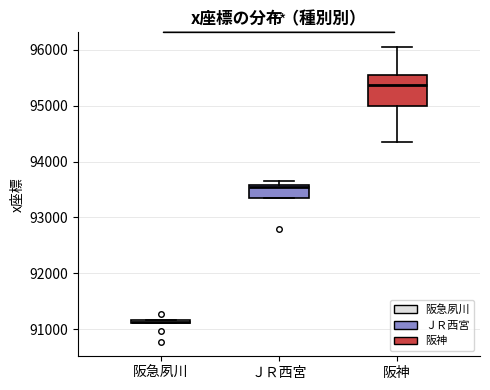

Where is the upper edge of the box for 阪急夙川 on the y-axis? The values are not printed on the chart, so give them approximately, as read against the axis.

91200